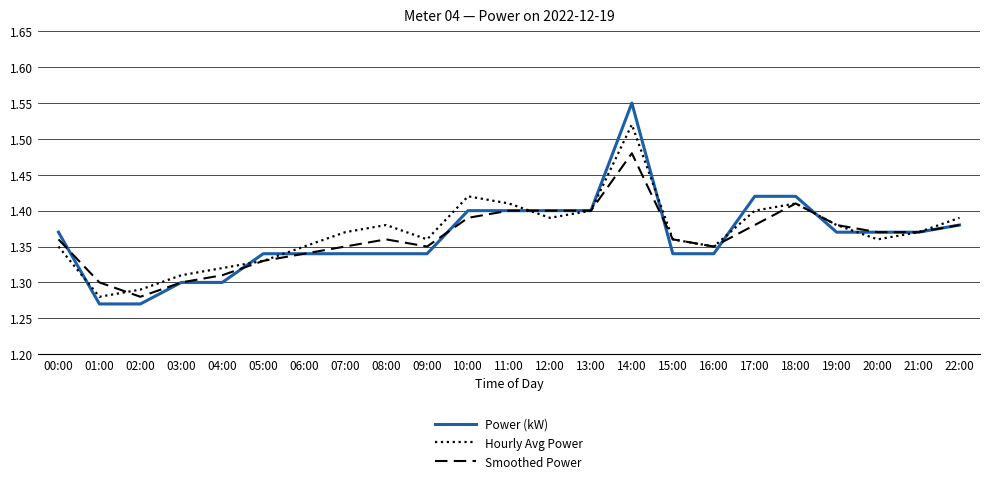

True or false: Hourly Avg Power has a value of 1.3 at 02:00.

True